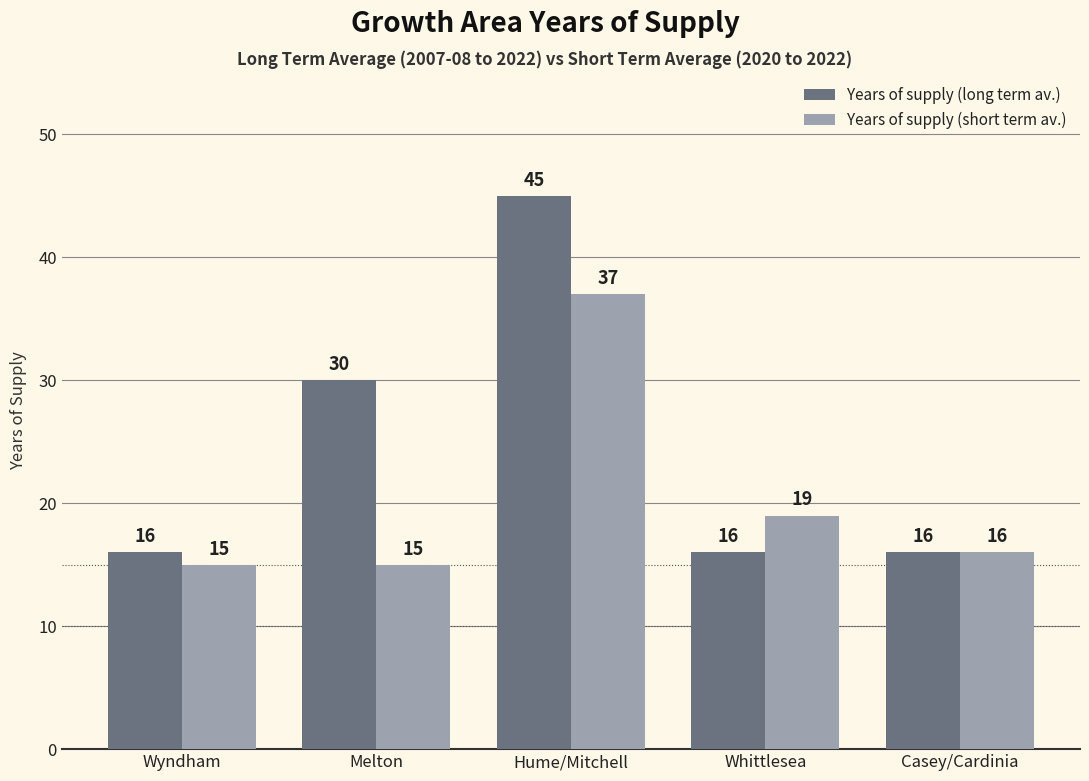

The value of Years of supply (long term av.) at Whittlesea is 16. True or false?

True